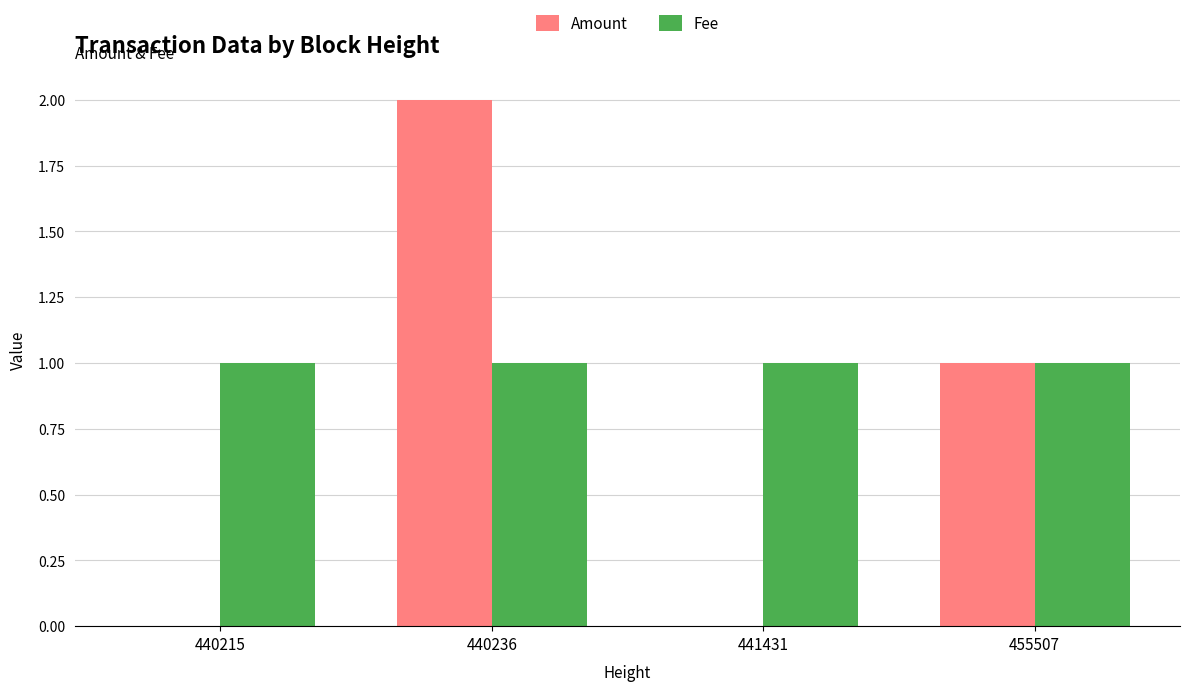

Does the chart contain stacked bars?

No